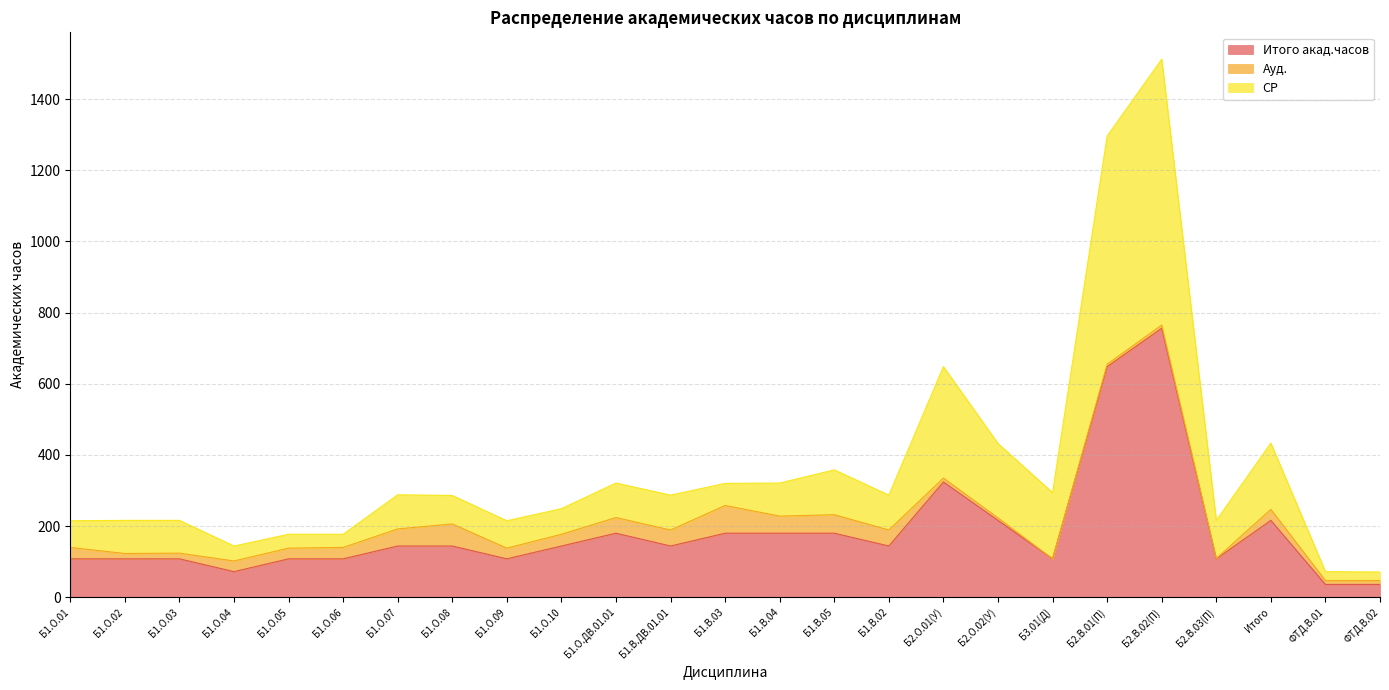

Which series has the largest total across all categories?

СР